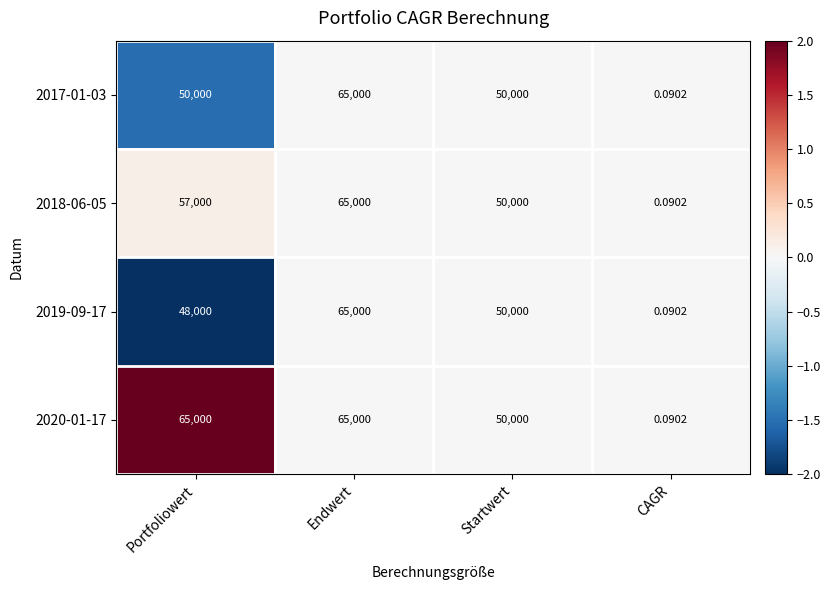

Is the value of 2019-09-17 at Portfoliowert greater than the value of 2020-01-17 at Endwert?

No